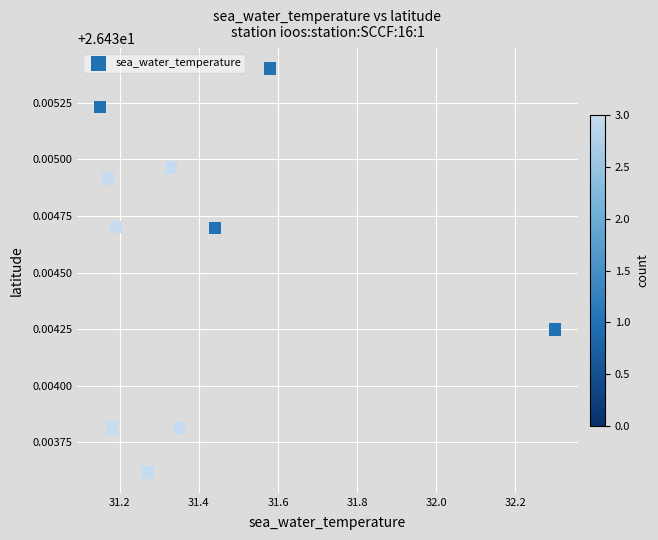

What is the average X value?

31.4